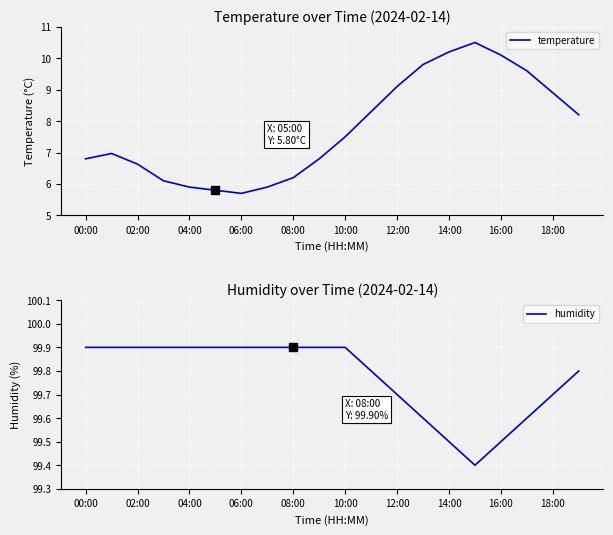

True or false: temperature and humidity cross at least once.

False